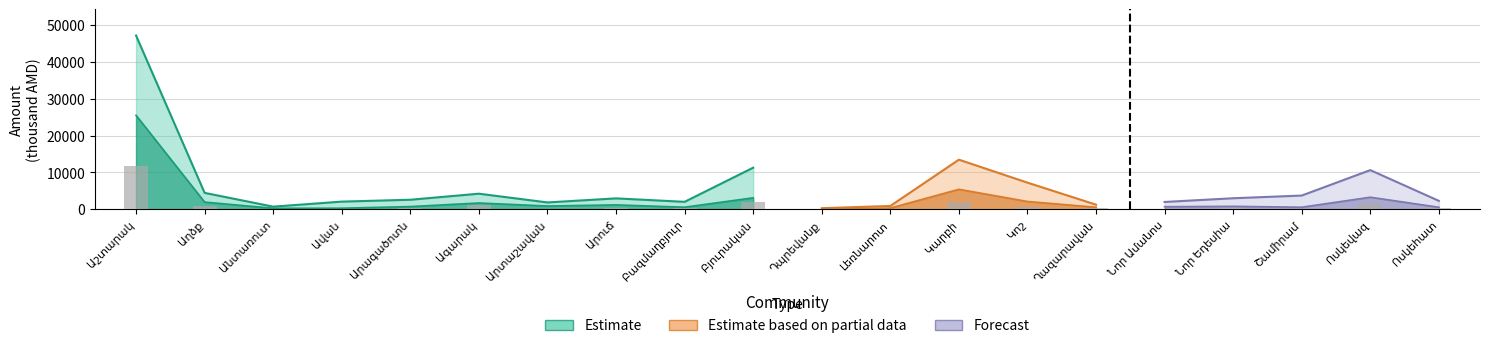

How many bars are there in each group?

3